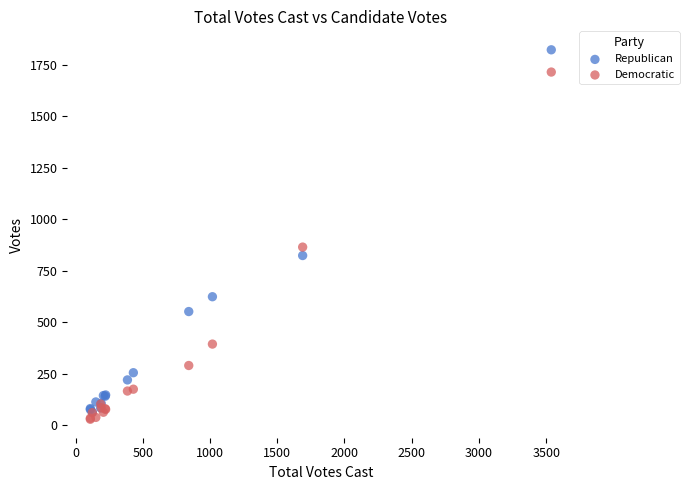

Which series has the widest spread of Y values?

Republican